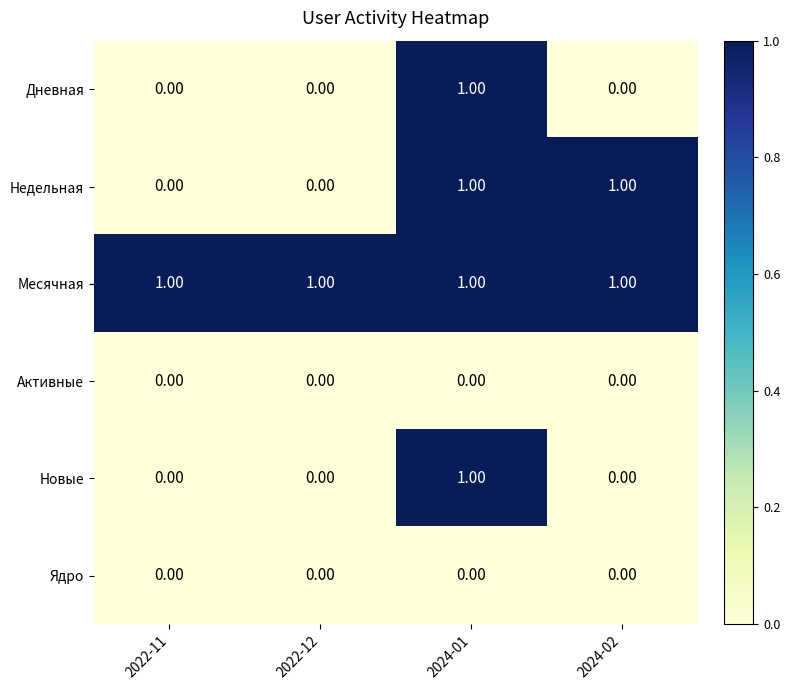

At how many categories does at least one series exceed 0?

4